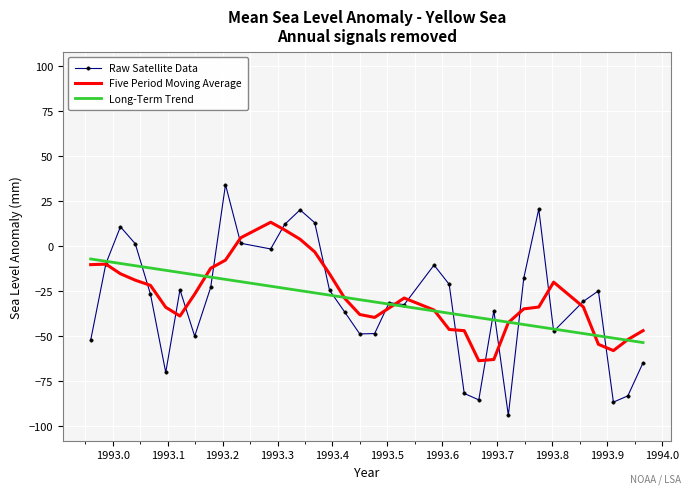

How many values in Five Period Moving Average are below zero?

31